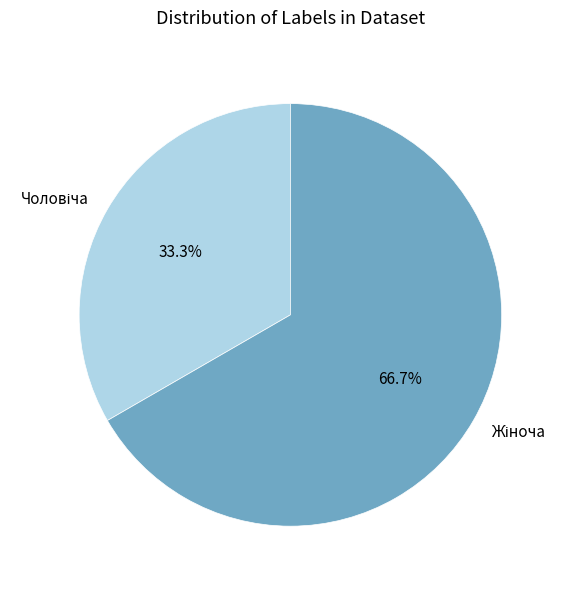

What percentage is NOT represented by Жіноча?

33.3%